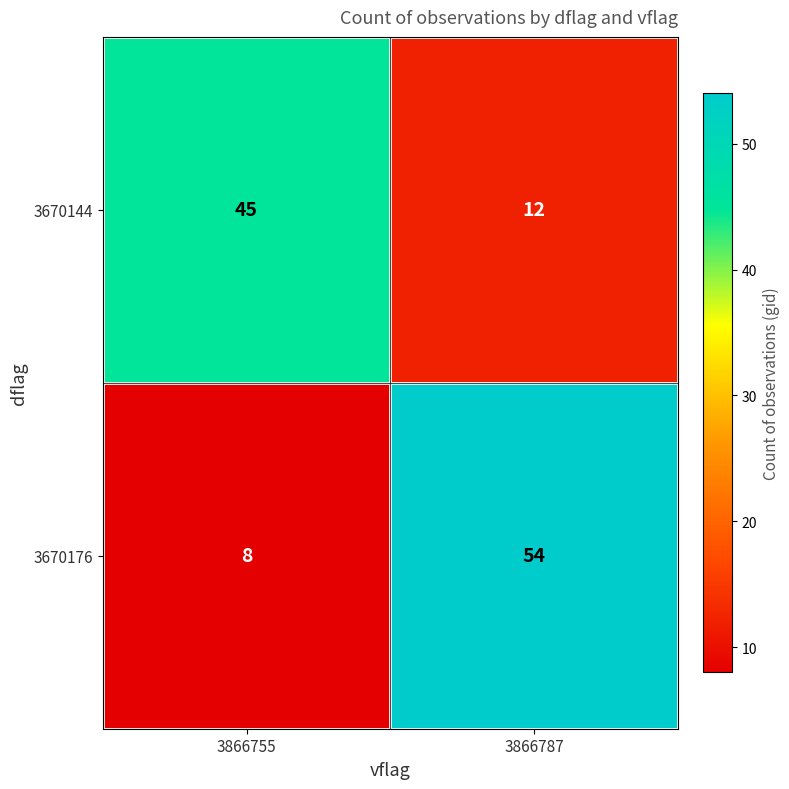

What is the approximate value of 3670176 at 3866755?

8